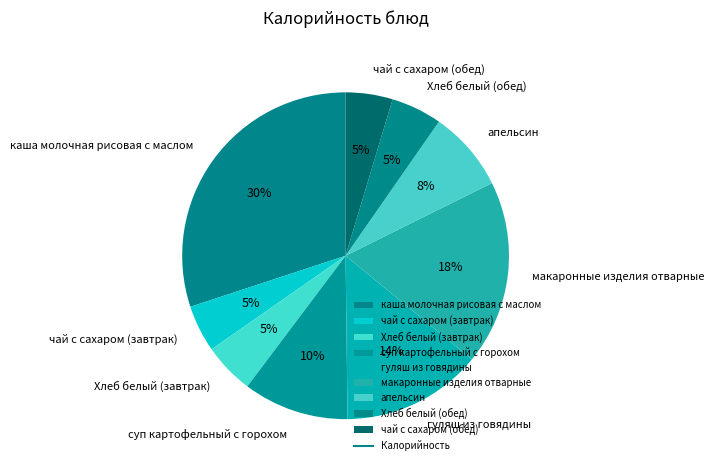

Combined, do Хлеб белый (обед) and гуляш из говядины account for over 50%?

No